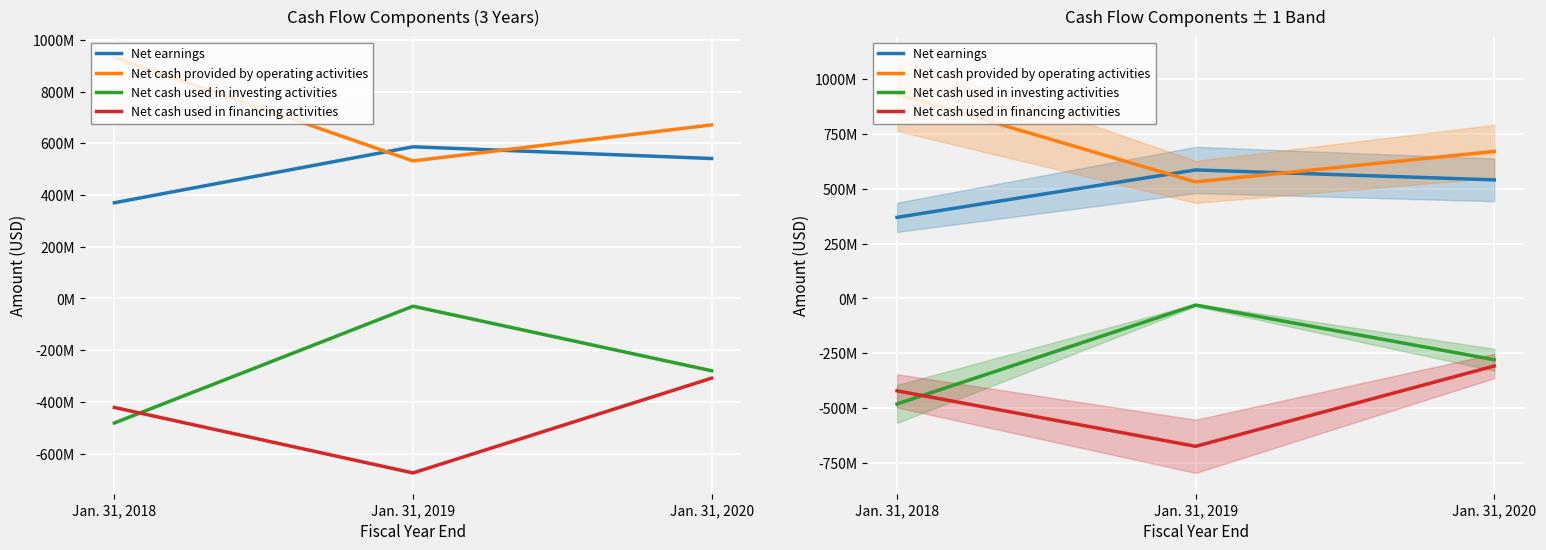

Reading left to right, list all the values displayed in this chart.

Net earnings: 370100000	586400000	541100000
Net cash provided by operating activities: 932200000	531800000	670900000
Net cash used in investing activities: -481100000	-29900000	-279300000
Net cash used in financing activities: -421100000	-674300000	-307900000